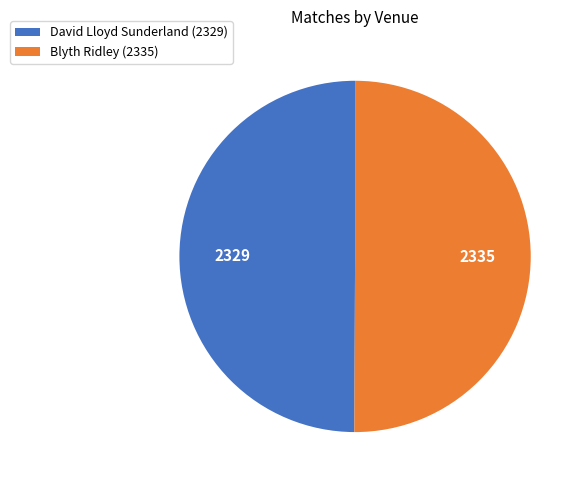

The David Lloyd Sunderland slice represents 50% of the pie. True or false?

True